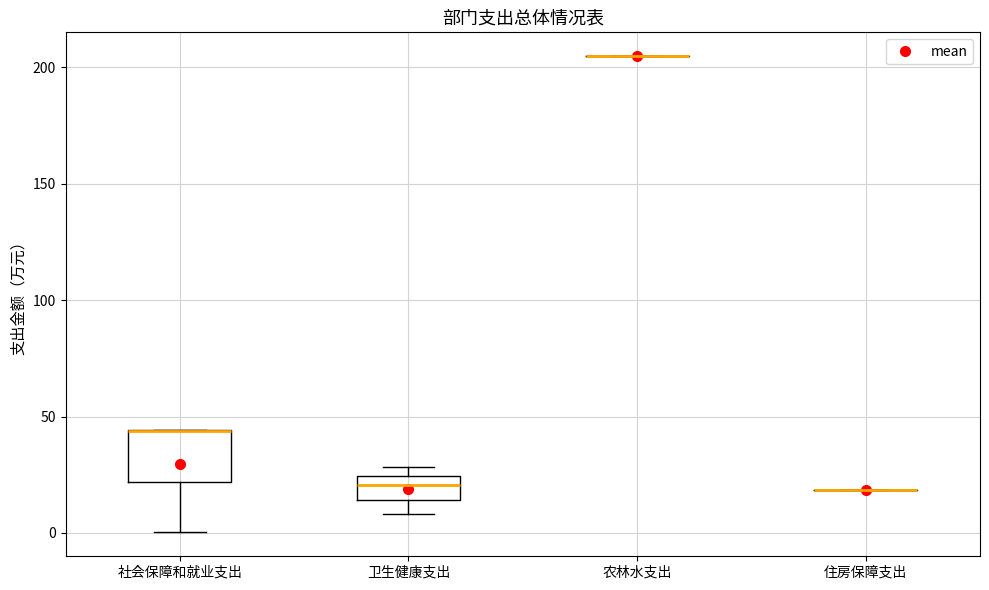

Reading left to right, read every box against the y-axis: the position of its median line, the range the box covers, and the ends of its whiskers. The values are not printed on the chart, so give them approximately, as read against the axis.

社会保障和就业支出: median 45 (drawn on the box's upper edge), box 20 to 45, whiskers 0 to 45
卫生健康支出: median 20, box 15 to 25, whiskers 10 to 30
农林水支出: box collapsed to a line at 205, whiskers 205 to 205
住房保障支出: box collapsed to a line at 20, whiskers 20 to 20